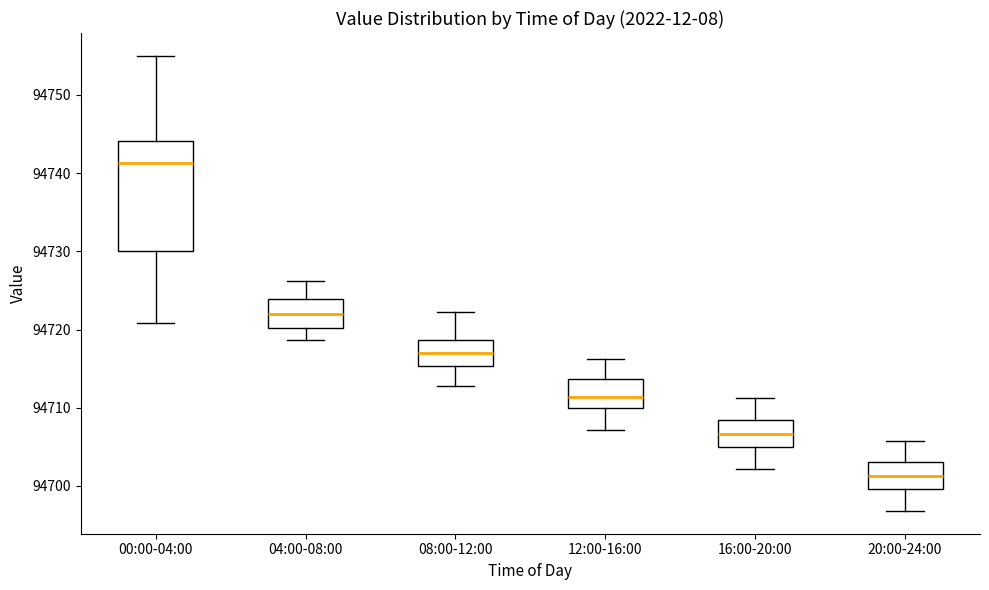

Reading left to right, read every box against the y-axis: the position of its median line, the range the box covers, and the ends of its whiskers. The values are not printed on the chart, so give them approximately, as read against the axis.

00:00-04:00: median 94741, box 94730 to 94744, whiskers 94721 to 94755
04:00-08:00: median 94722, box 94720 to 94724, whiskers 94719 to 94726
08:00-12:00: median 94717, box 94715 to 94719, whiskers 94713 to 94722
12:00-16:00: median 94711, box 94710 to 94714, whiskers 94707 to 94716
16:00-20:00: median 94707, box 94705 to 94708, whiskers 94702 to 94711
20:00-24:00: median 94701, box 94700 to 94703, whiskers 94697 to 94706